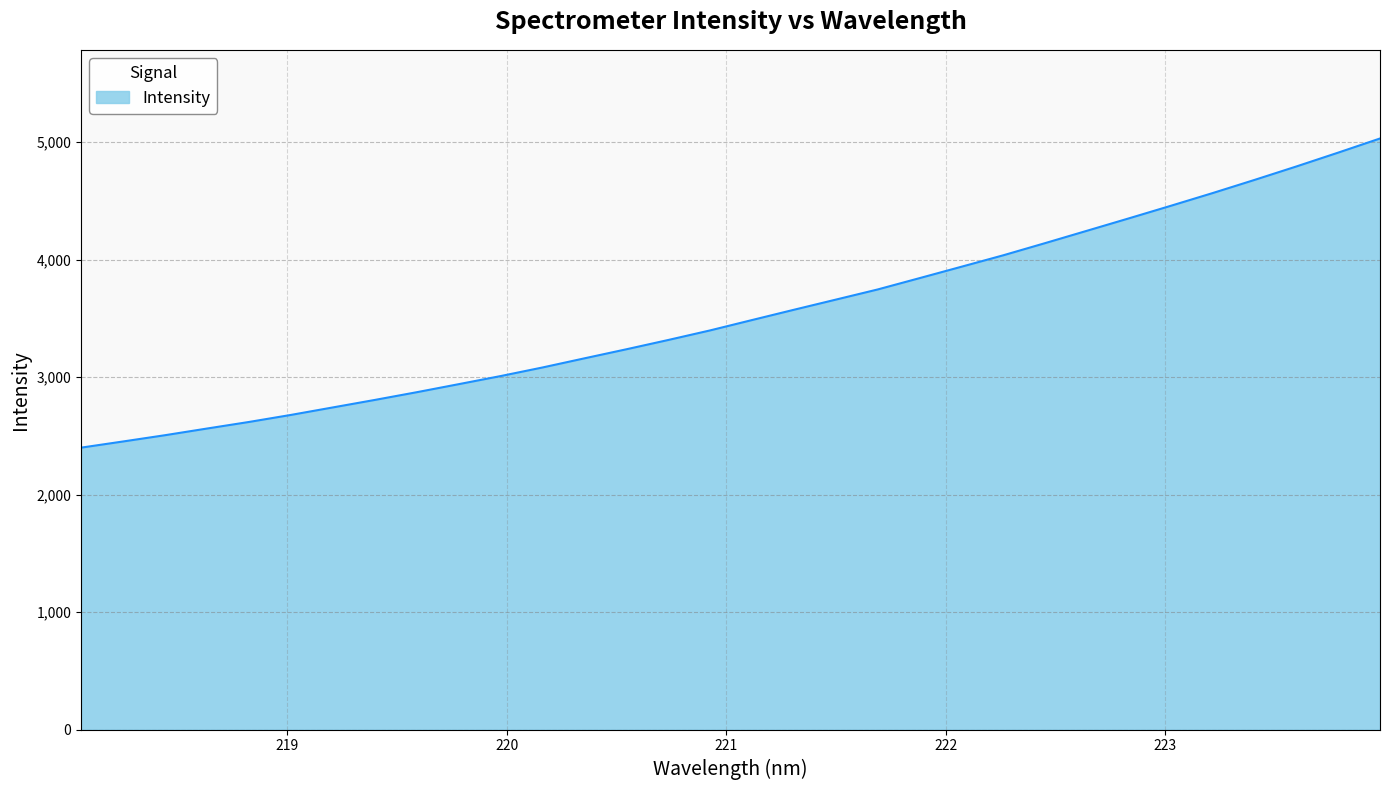

What is the maximum value shown in the chart?

5032.2